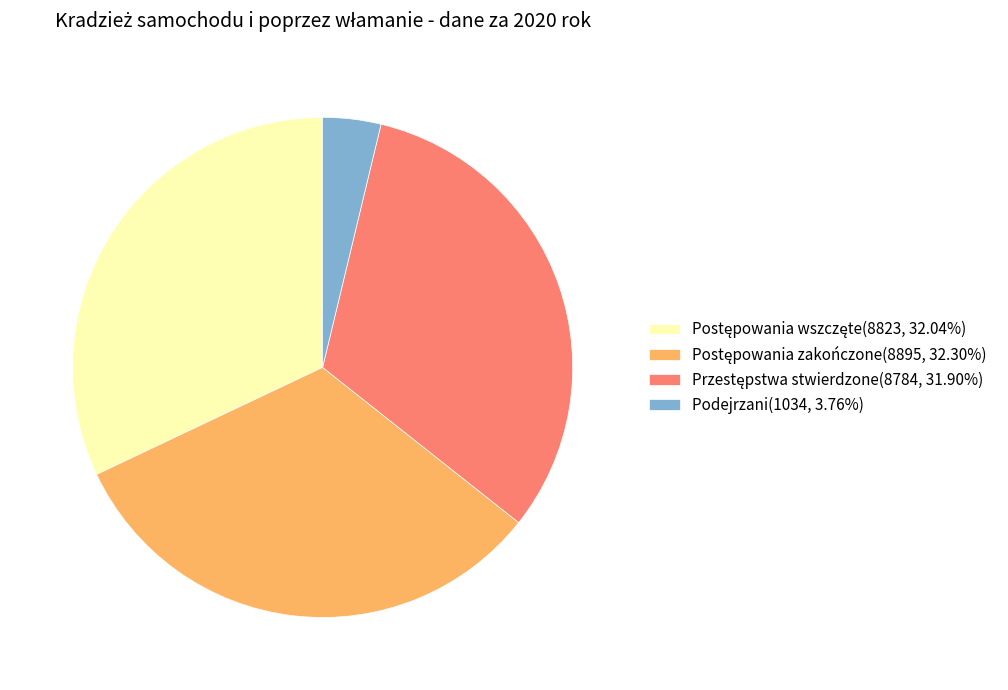

Is there a majority slice in this chart?

No